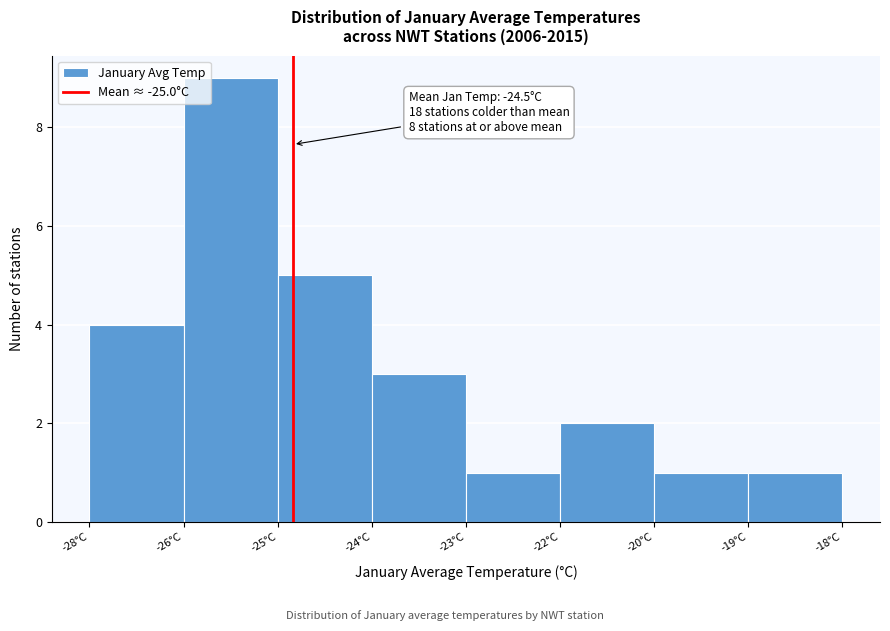

Reading left to right, what are all the values shown in this chart?

4	9	5	3	1	2	1	1